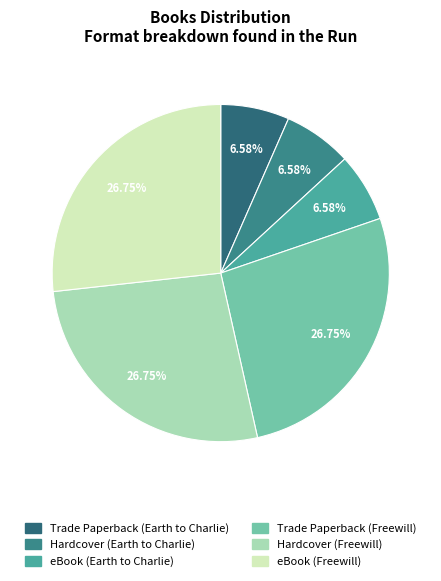

Approximately how many times larger is the value at eBook (Freewill) compared to eBook (Earth to Charlie)?

4.1